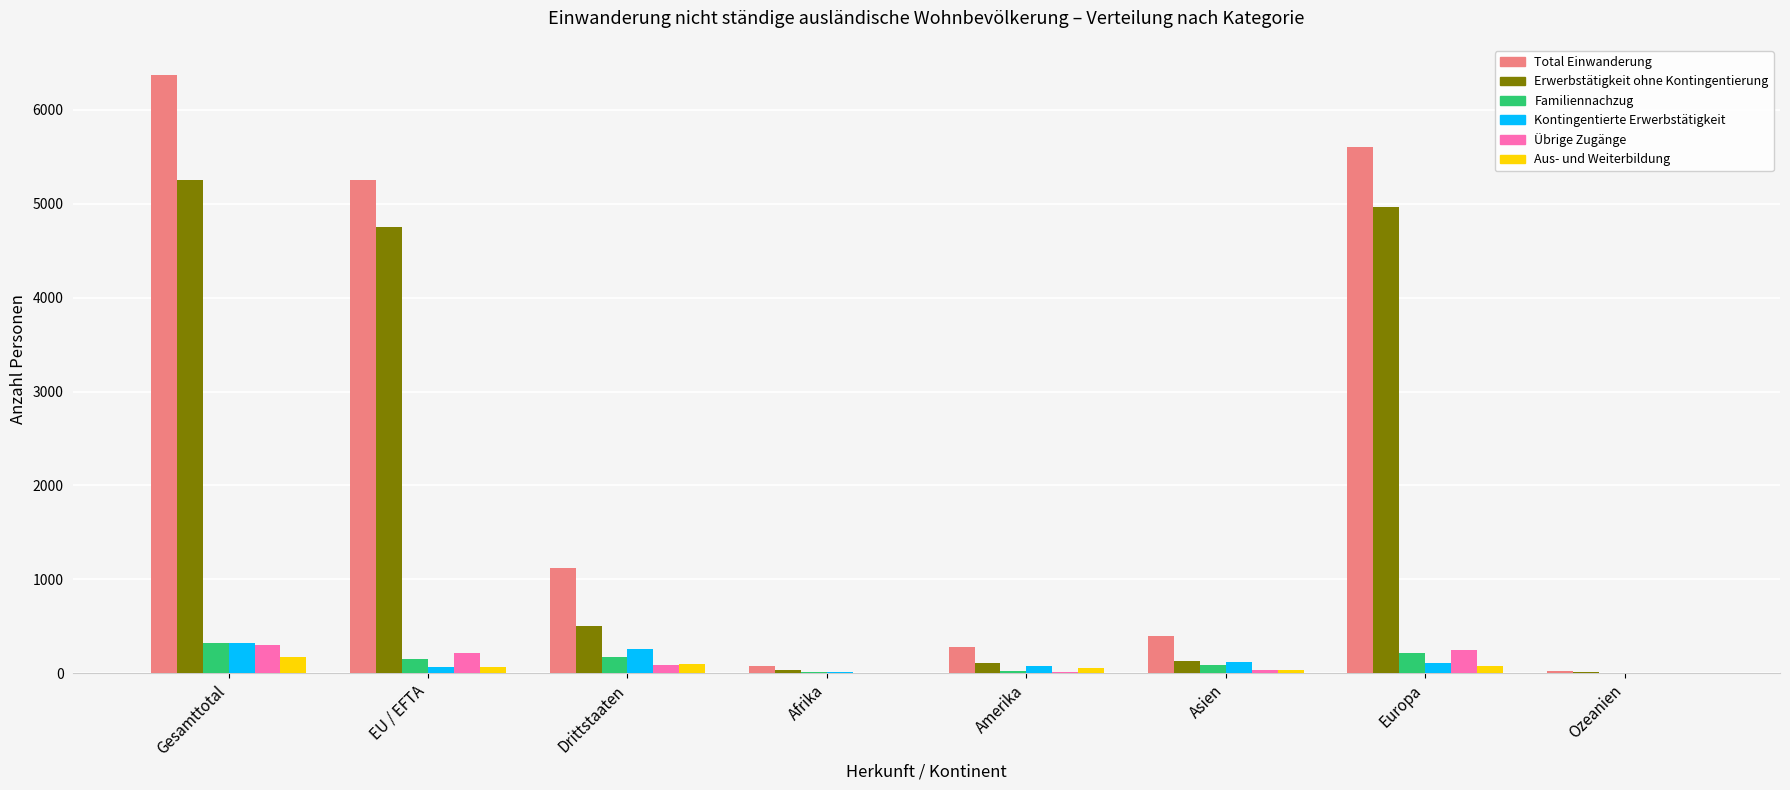

How many distinct data groups are displayed?

6